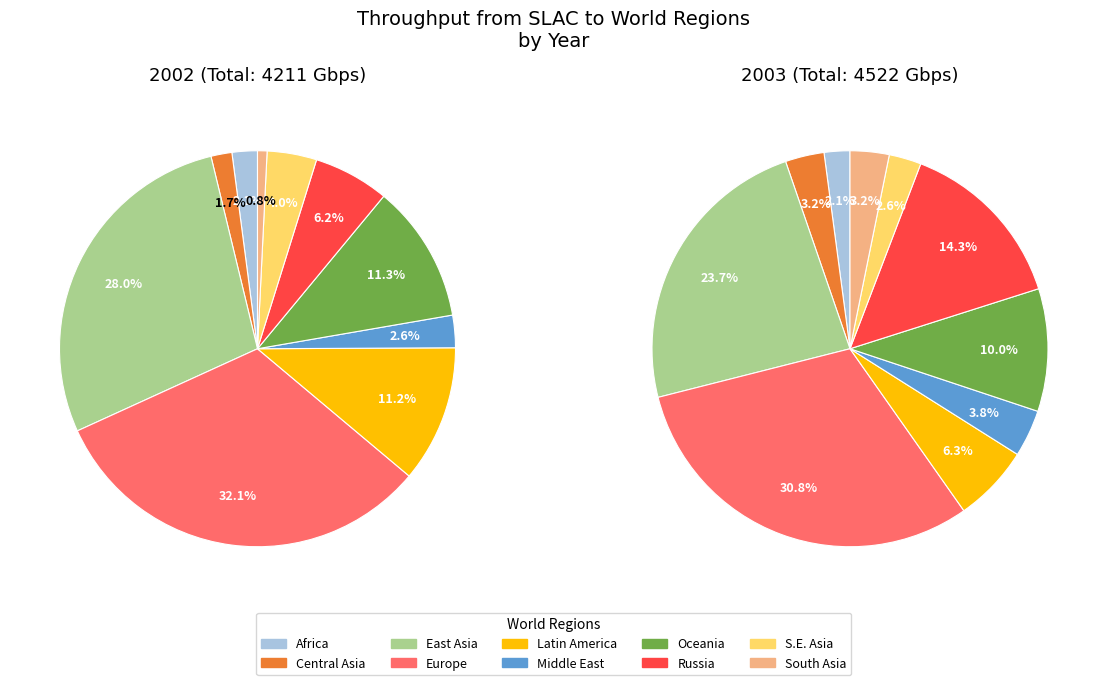

To the nearest percent, what portion does 9 represent?

3%